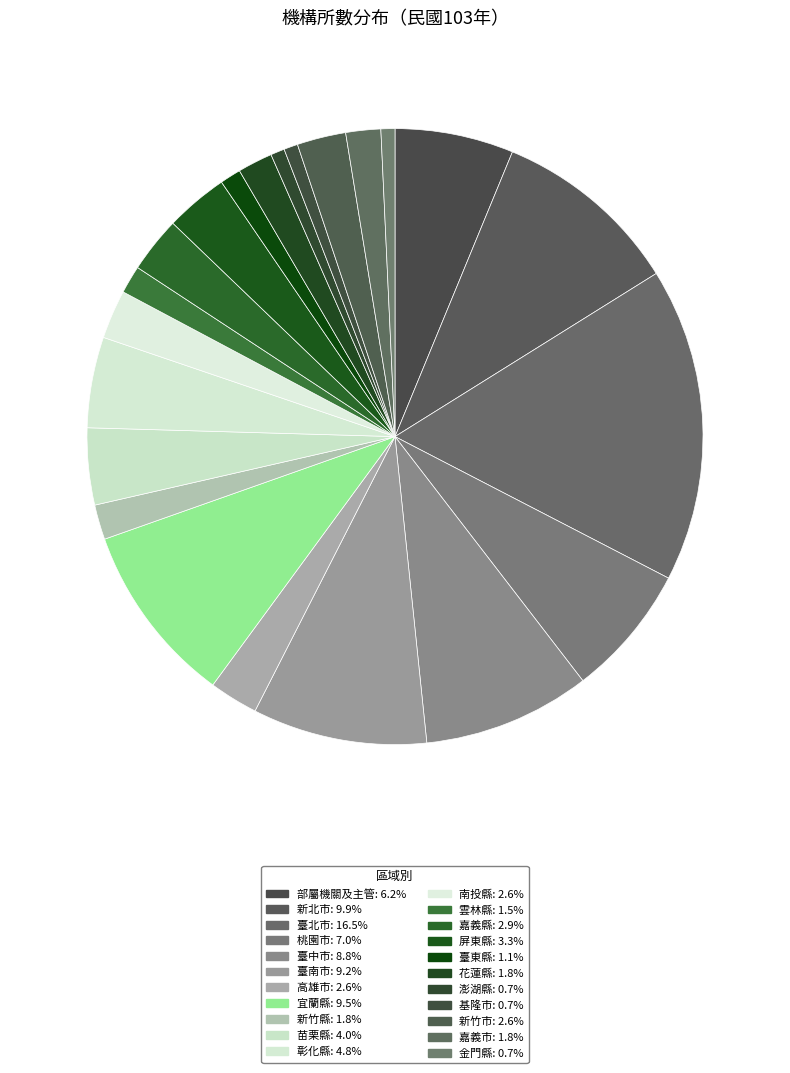

Rank the categories by value from lowest to highest.

澎湖縣, 基隆市, 金門縣, 臺東縣, 雲林縣, 新竹縣, 花蓮縣, 嘉義市, 高雄市, 南投縣, 新竹市, 嘉義縣, 屏東縣, 苗栗縣, 彰化縣, 部屬機關及主管, 桃園市, 臺中市, 臺南市, 宜蘭縣, 新北市, 臺北市